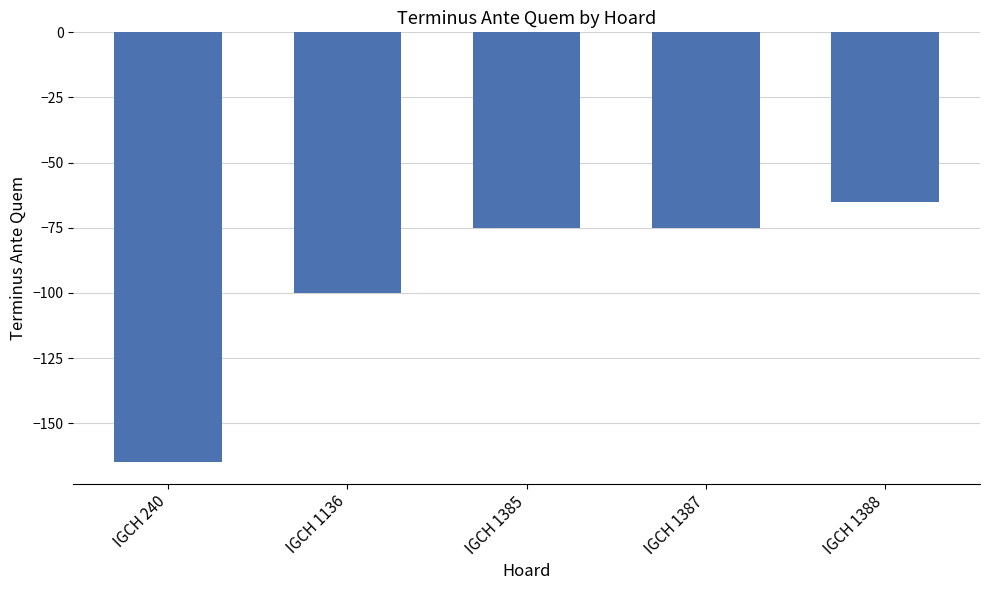

What is the sum of the values at IGCH 1385 and IGCH 1388?

-140